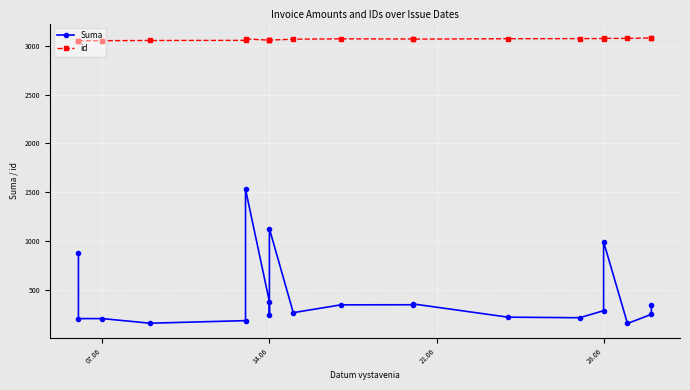

True or false: Suma has a value of 521.8 at 10.

False